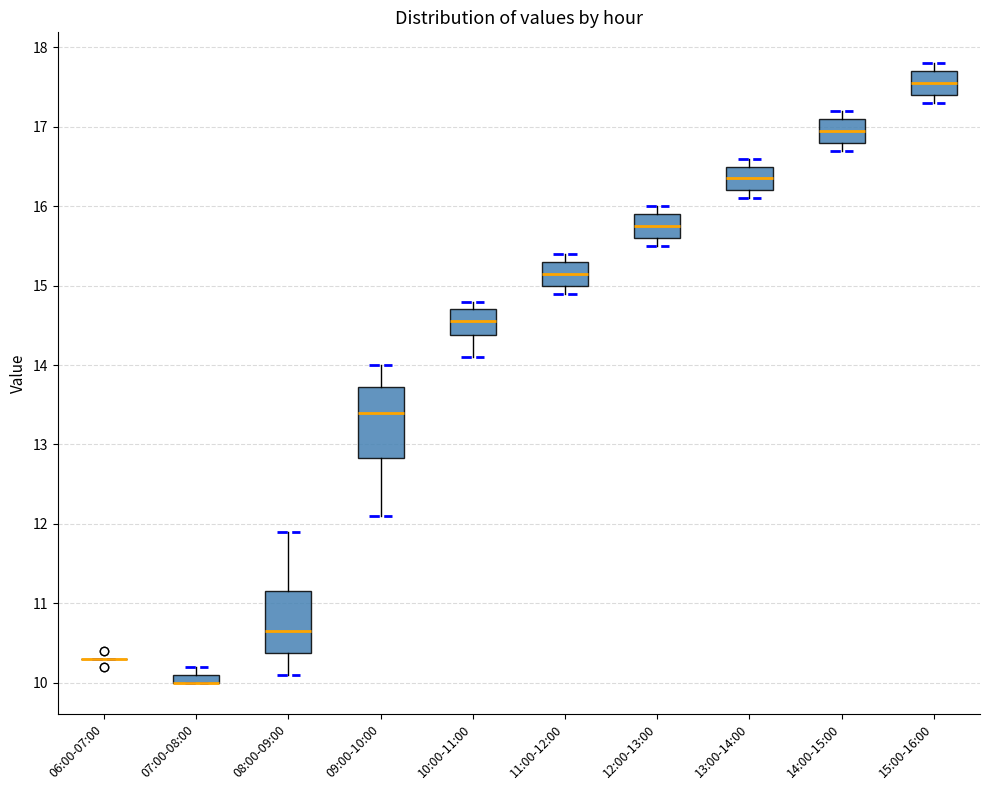

Where is the lower edge of the box for 15:00-16:00 on the y-axis? The values are not printed on the chart, so give them approximately, as read against the axis.

17.4